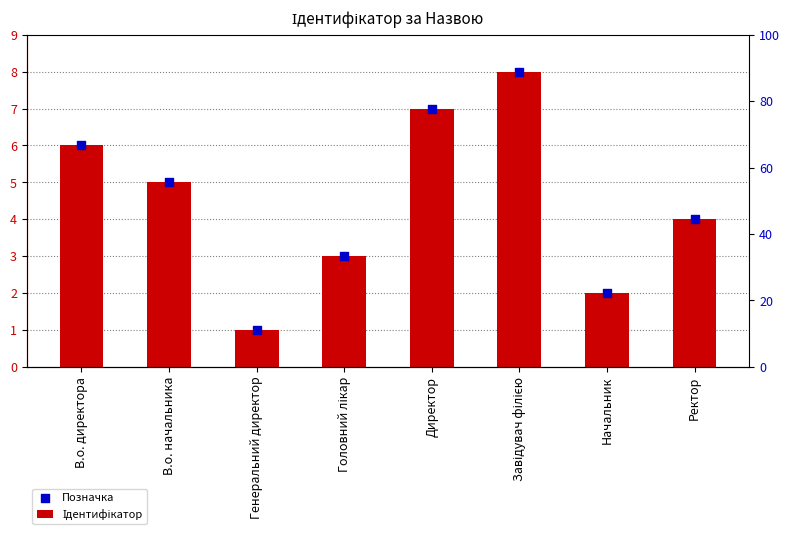

What is the total value across all series at Завідувач філією?

16